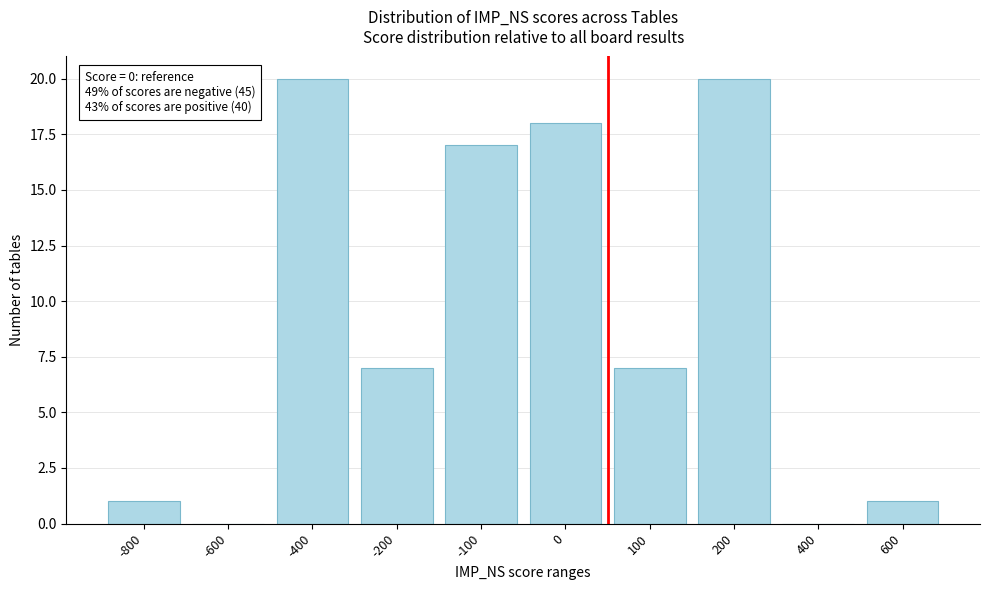

Reading right to left, transcribe all the data shown in this chart.

600=1	400=0	200=20	100=7	0=18	-100=17	-200=7	-400=20	-600=0	-800=1